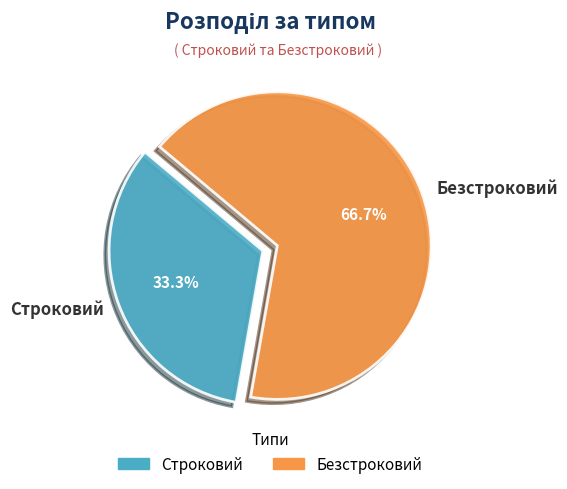

True or false: Строковий accounts for 33% of the total.

True